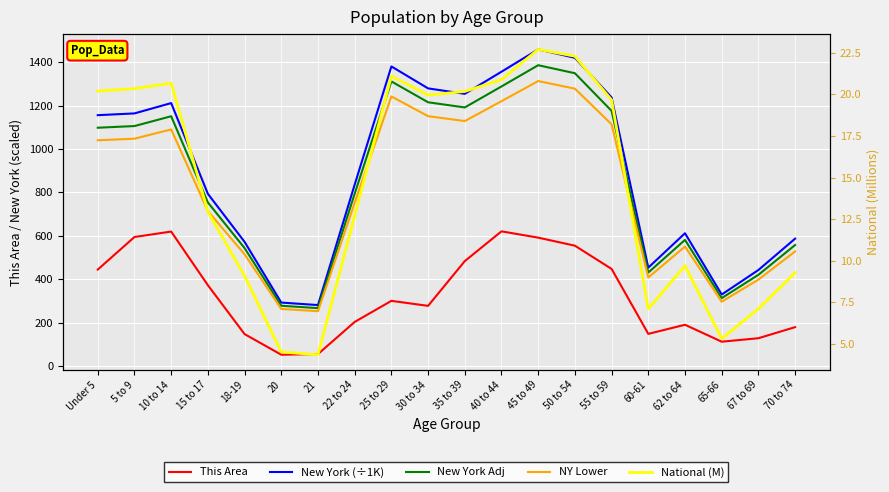

What is the minimum value for New York Adj?

267.5